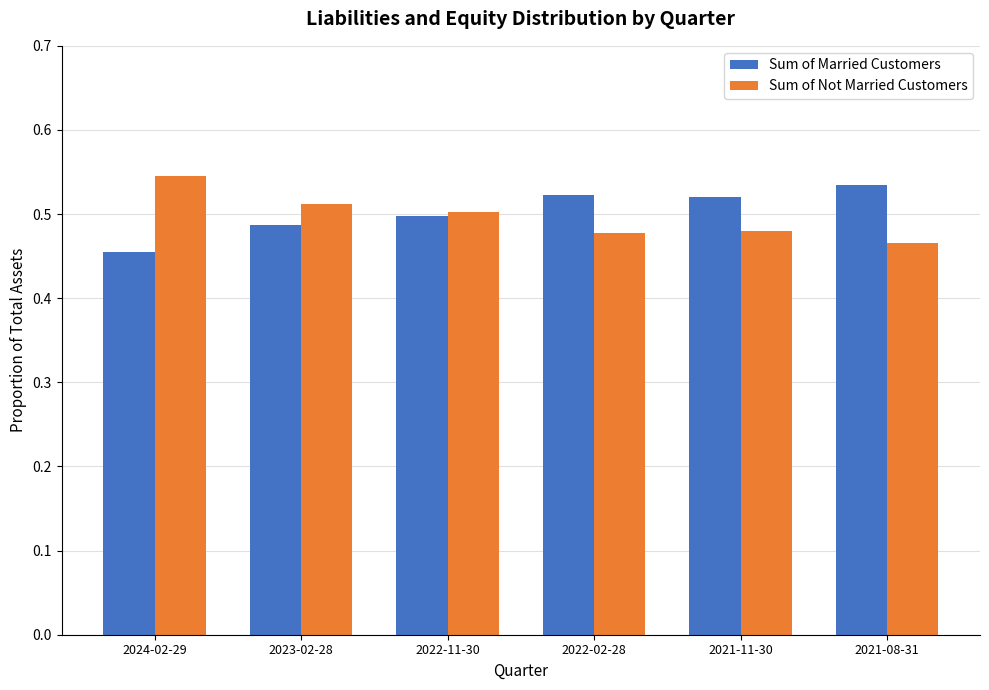

What is the total value across all series at 2023-02-28?

1.0